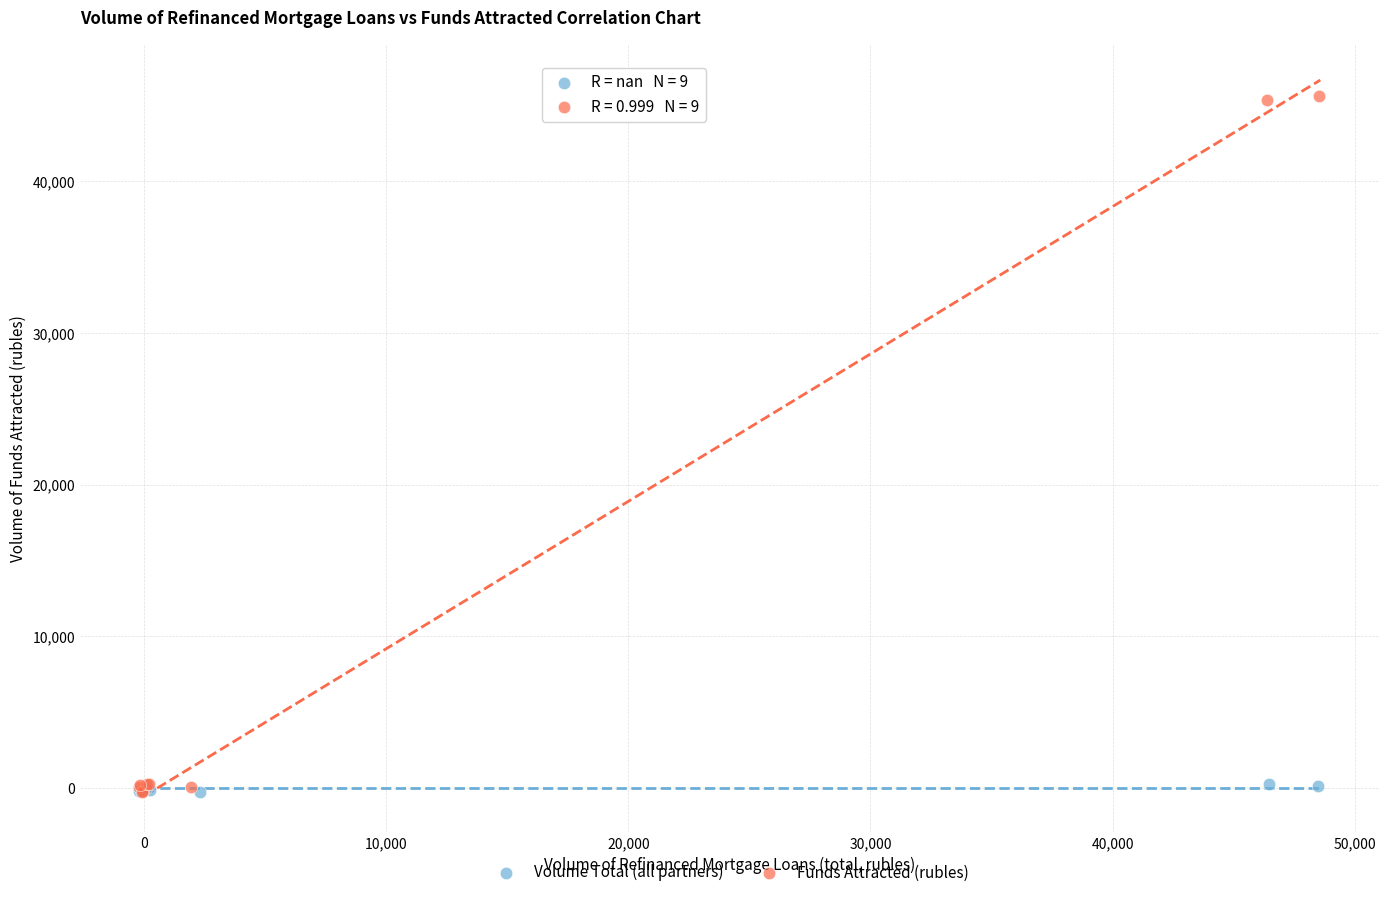

Which series contains the highest Y value?

Funds Attracted (rubles)